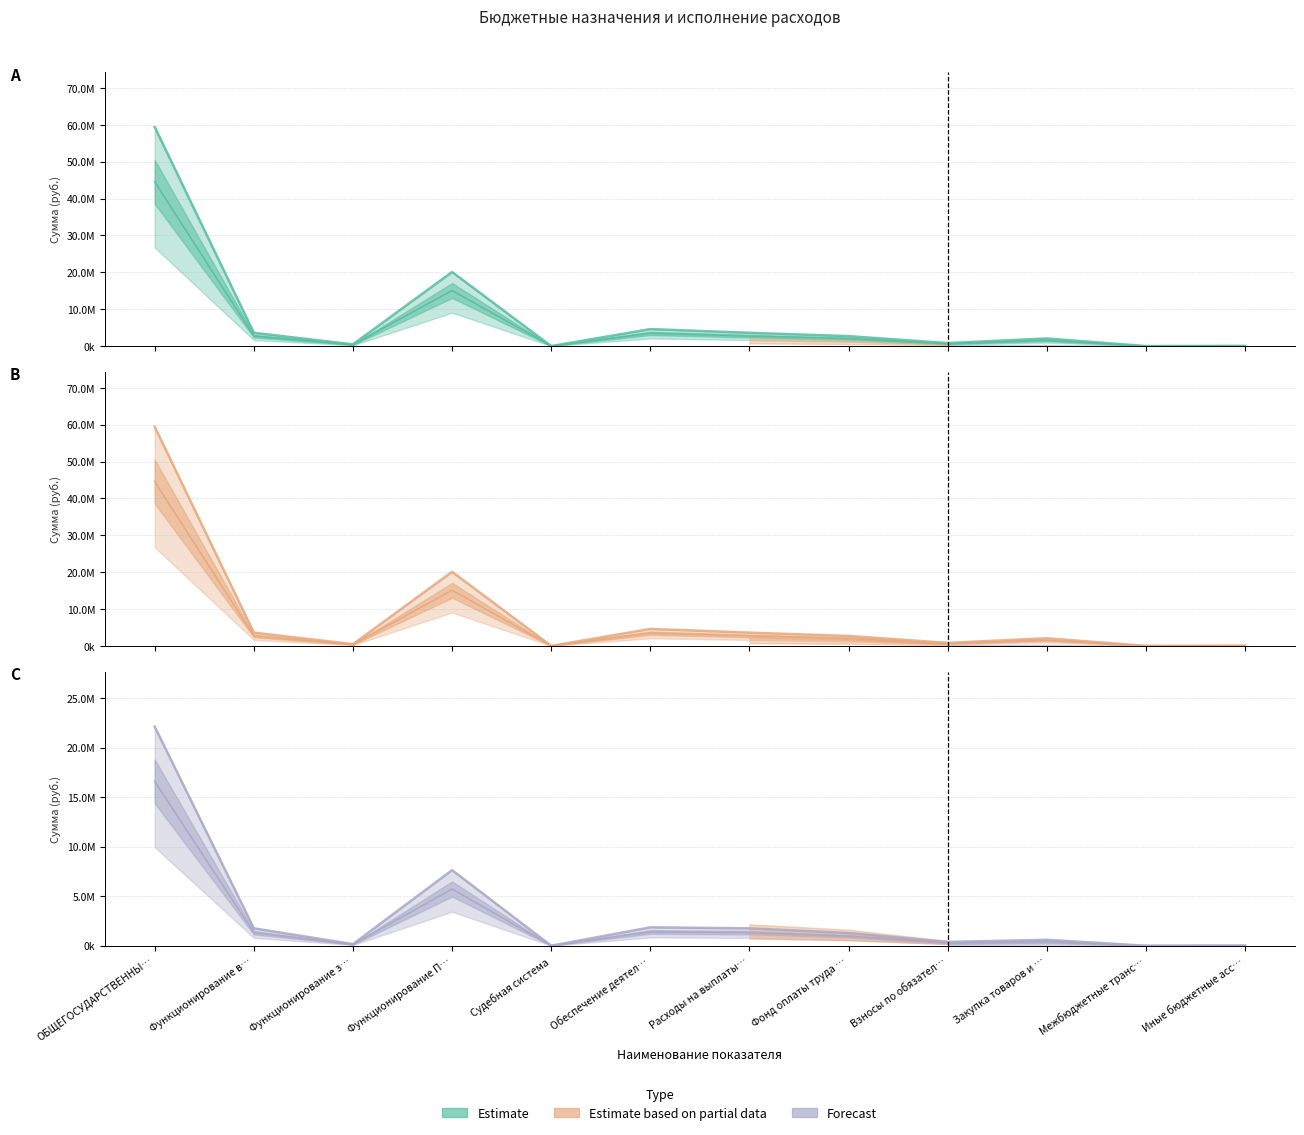

How many values in the Утвержденные назначения (бюджет субъекта РФ) series are below 2020381?

6